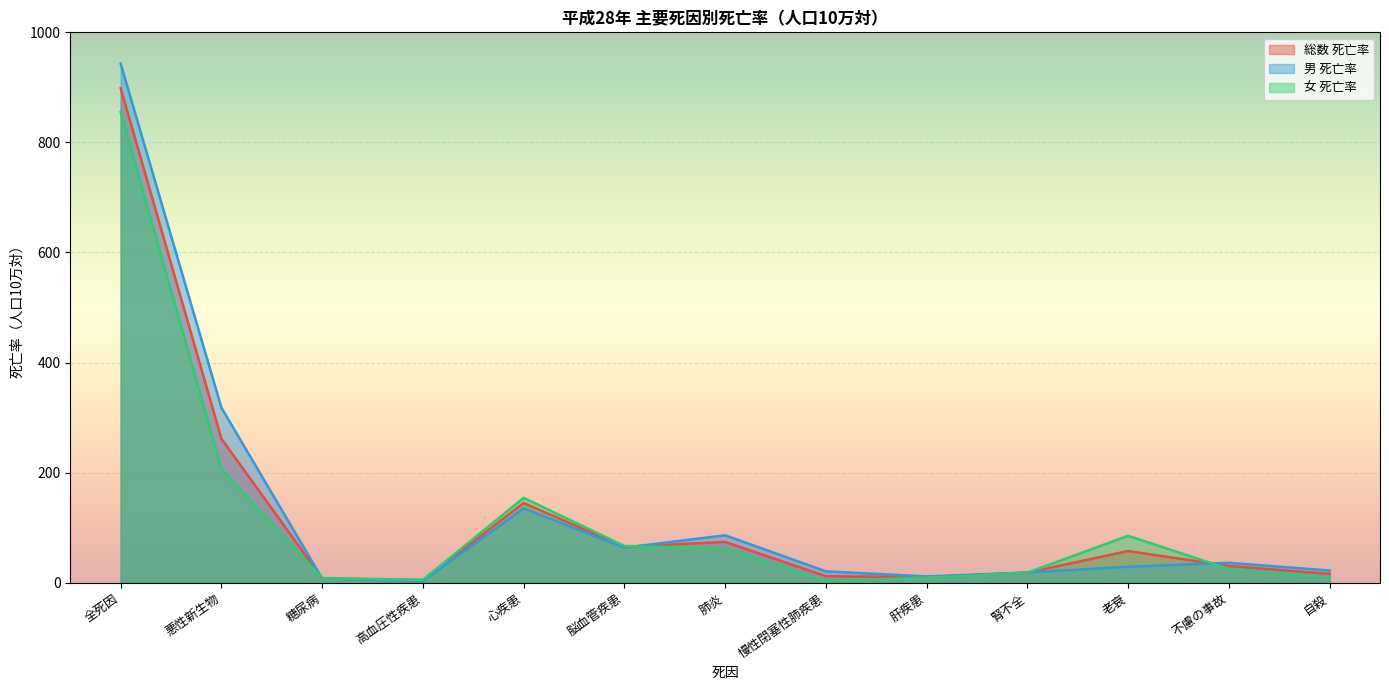

What position from the right is 高血圧性疾患?

10